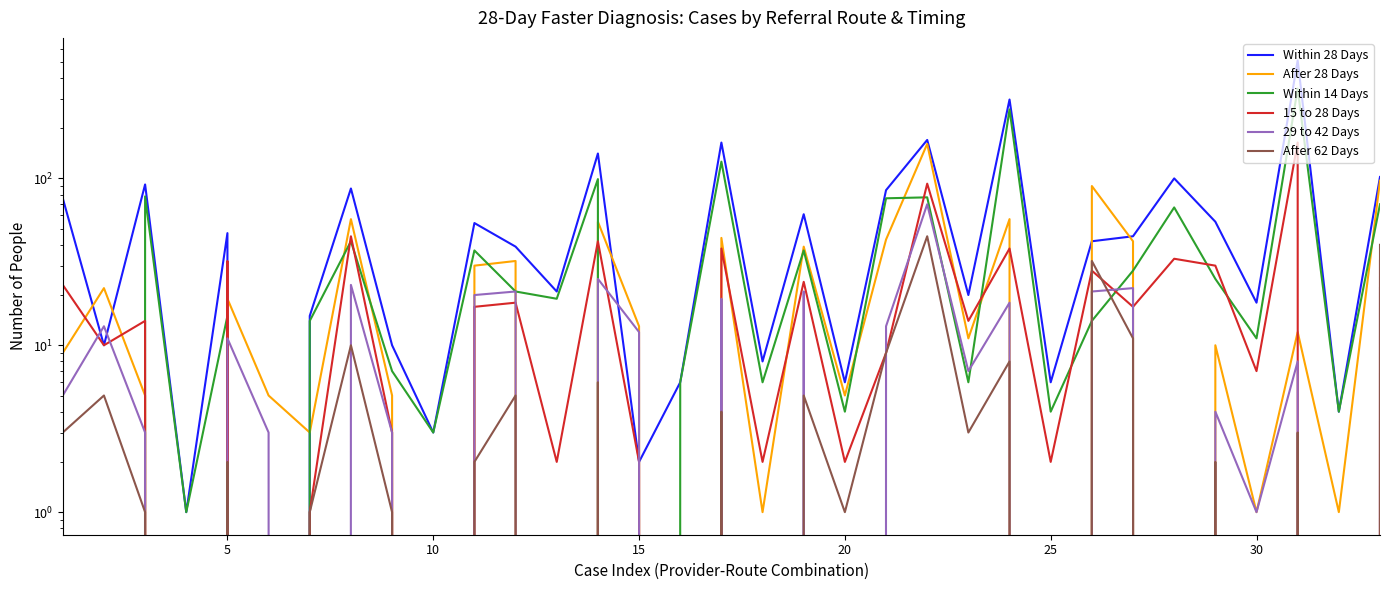

True or false: 15 to 28 Days has a value of 16 at 5.

False